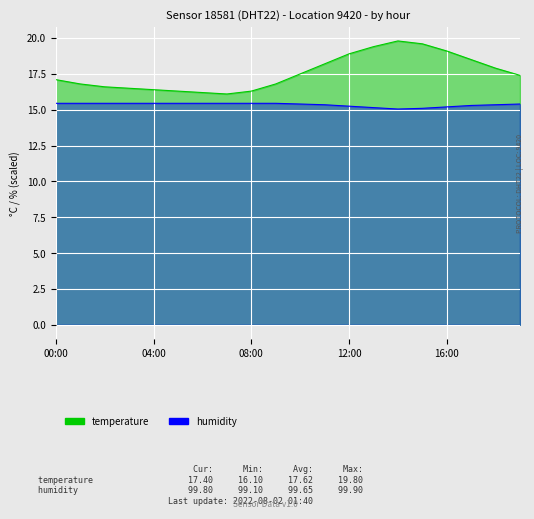

The value of temperature at 07:00 is 10.9. True or false?

False